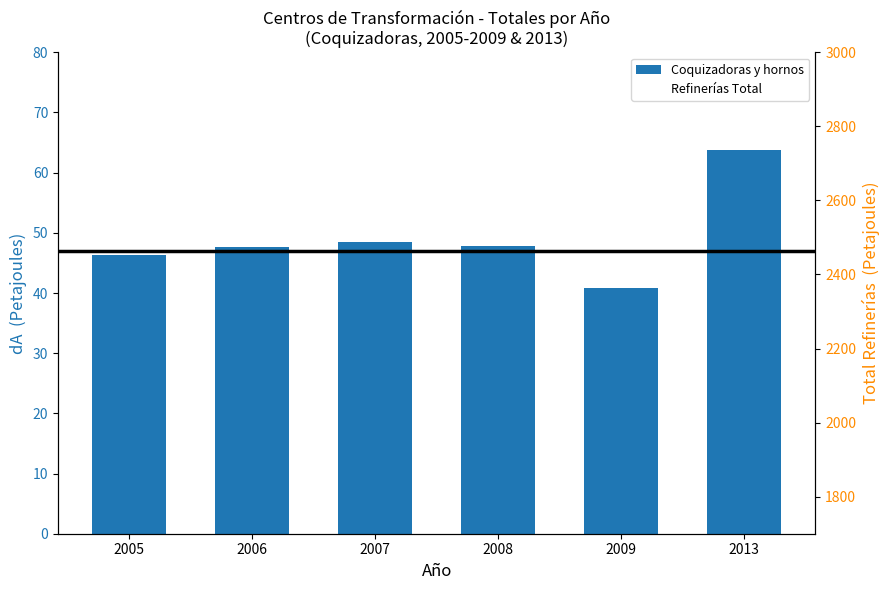

Where does the Coquizadoras y hornos series first go above 47?

2006